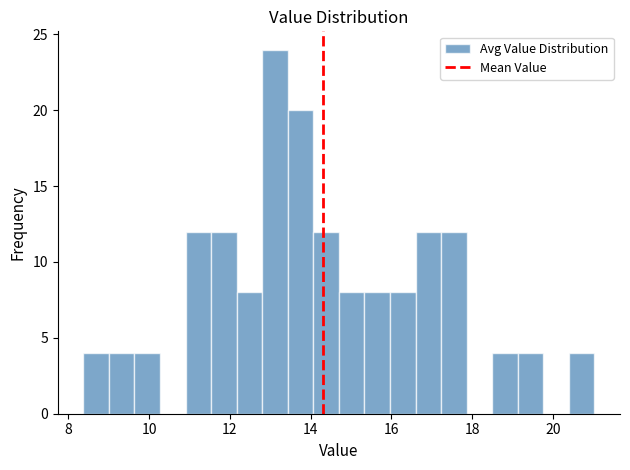

Around what value on the x-axis is the tallest bar? Give the approximate position of its centre, as read against the axis.

13.2